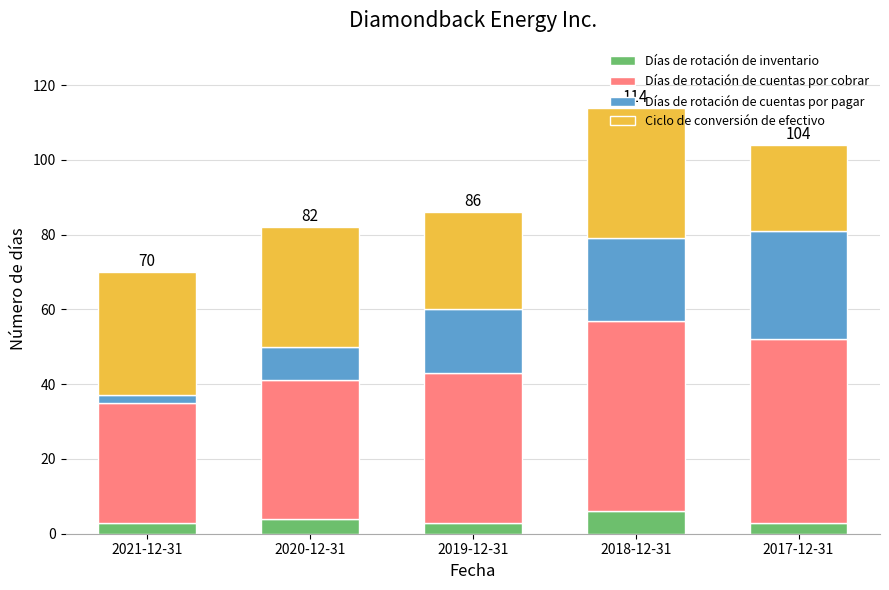

What is the sum of all Días de rotación de inventario values?

19